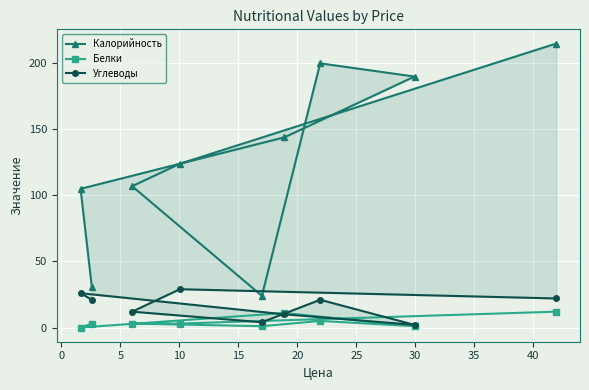

What is the sum of all Калорийность values?

1140